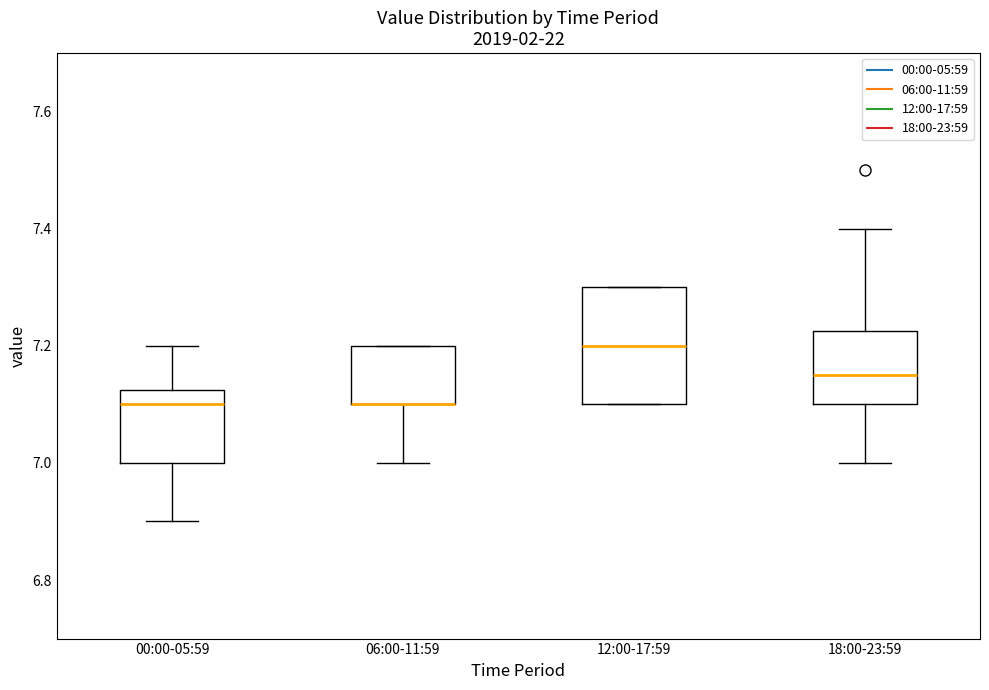

Where does the upper whisker of the box for 18:00-23:59 end on the y-axis? The values are not printed on the chart, so give them approximately, as read against the axis.

7.40